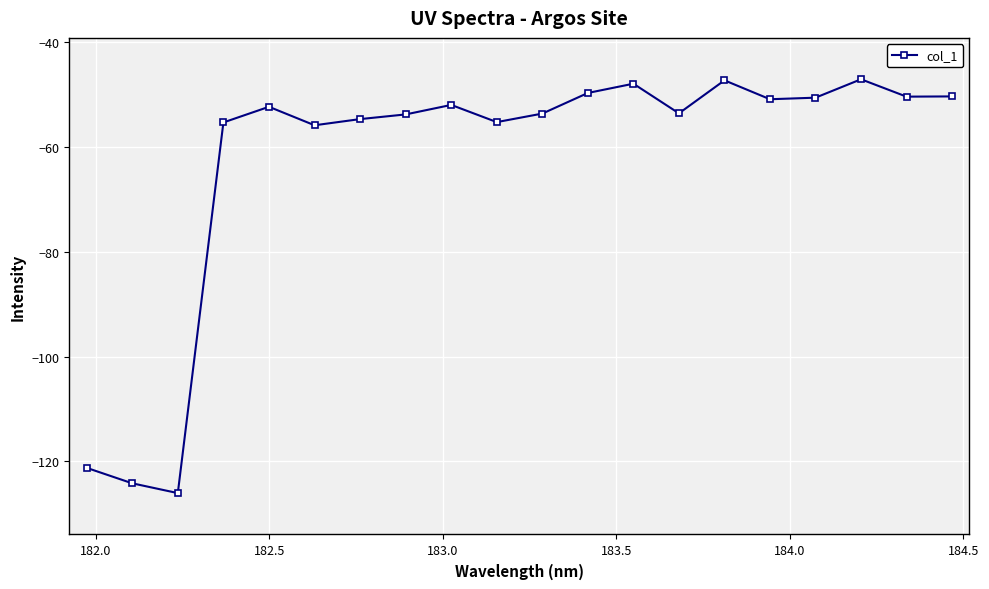

What is the smallest value displayed?

-126.0